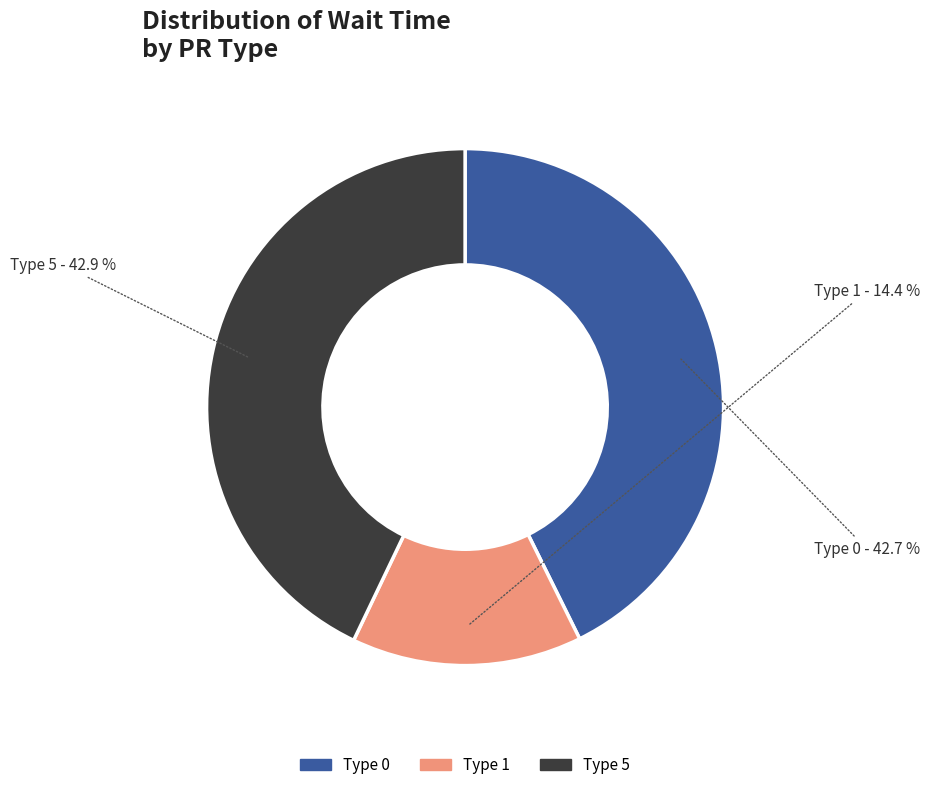

What percentage is NOT represented by Type 5?

57.1%